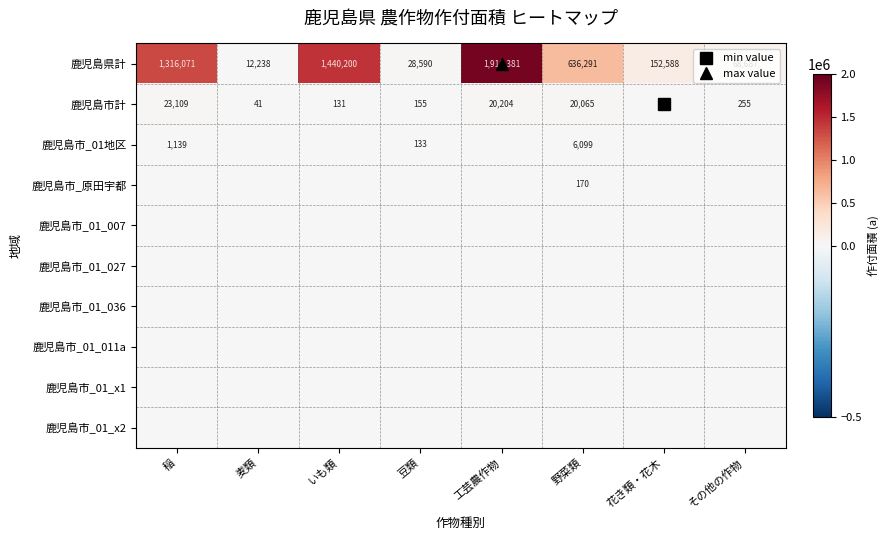

Which series changed the most between いも類 and 野菜類?

鹿児島県計